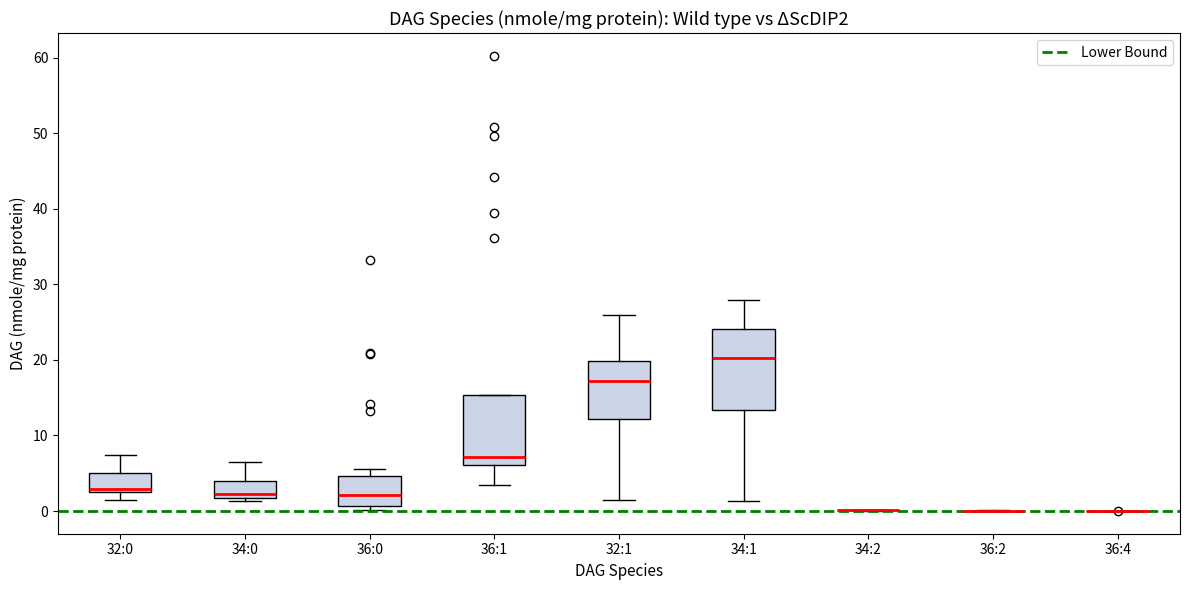

Comparing the boxes themselves (not the whiskers), which one is the tallest?

34:1